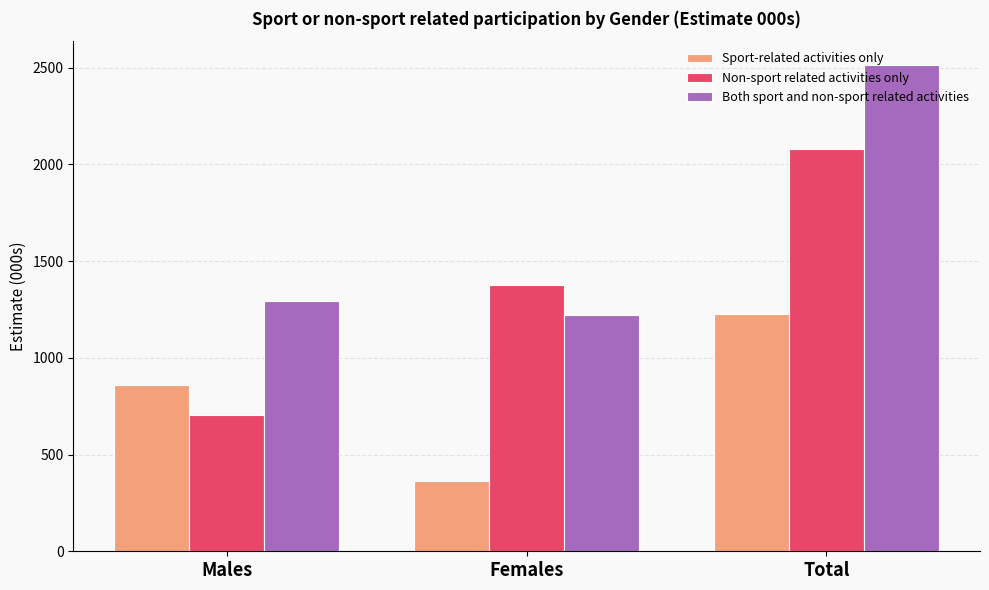

How many series are shown in this chart?

3